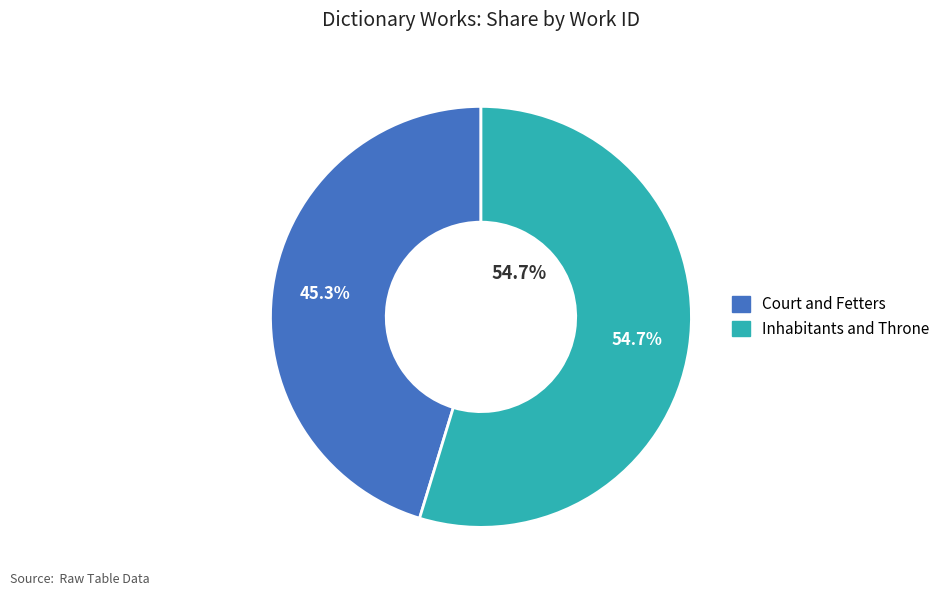

Is Inhabitants and Throne the majority of the pie?

Yes